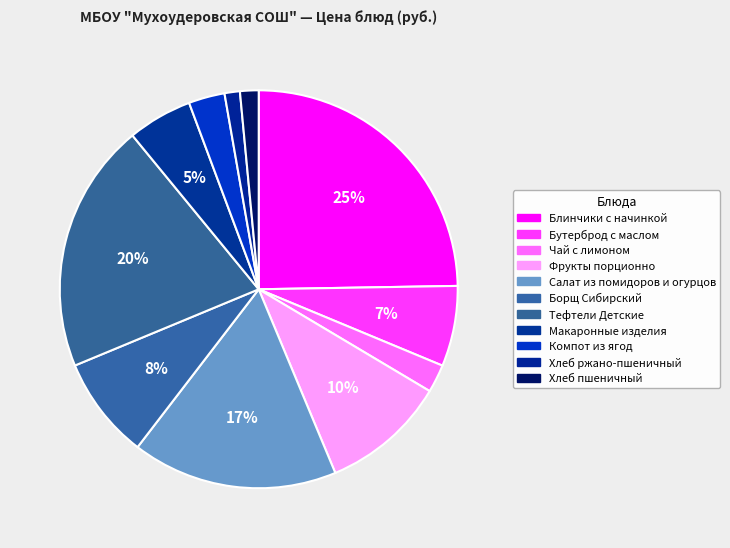

To the nearest percent, what is the difference between the Фрукты порционно and Блинчики с начинкой slice percentages?

15%